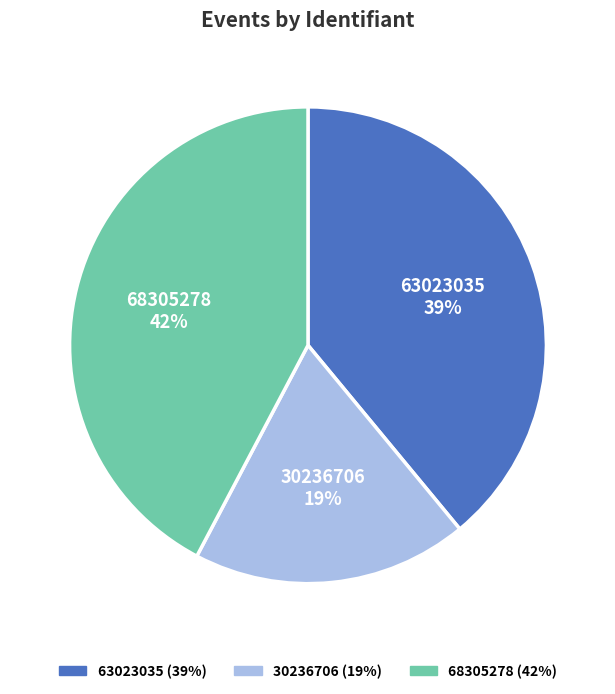

Between 63023035 and 30236706, which is larger?

63023035